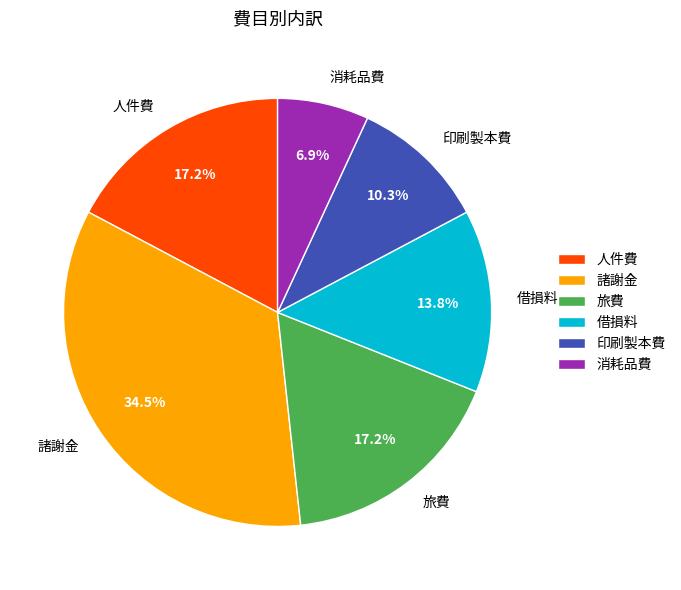

Is 人件費 the majority of the pie?

No